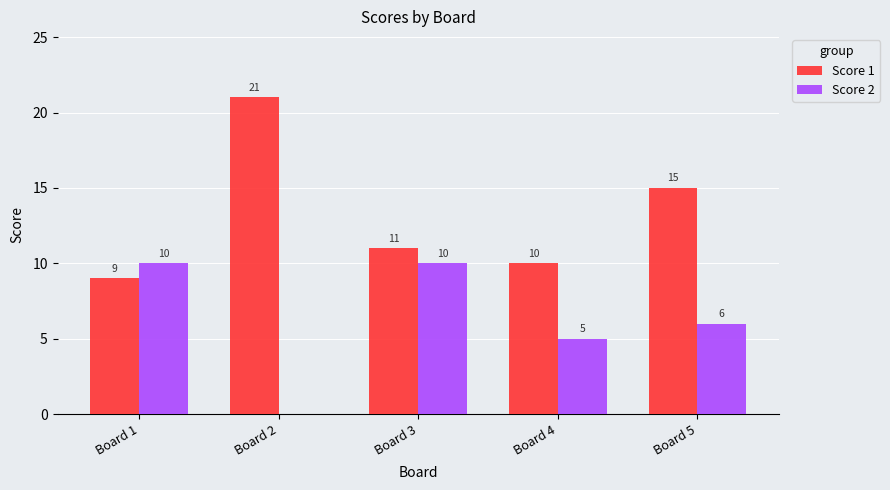

Reading left to right, what are all the values shown in this chart?

Score 1: Board 1=9	Board 2=21	Board 3=11	Board 4=10	Board 5=15
Score 2: Board 1=10	Board 2=0	Board 3=10	Board 4=5	Board 5=6